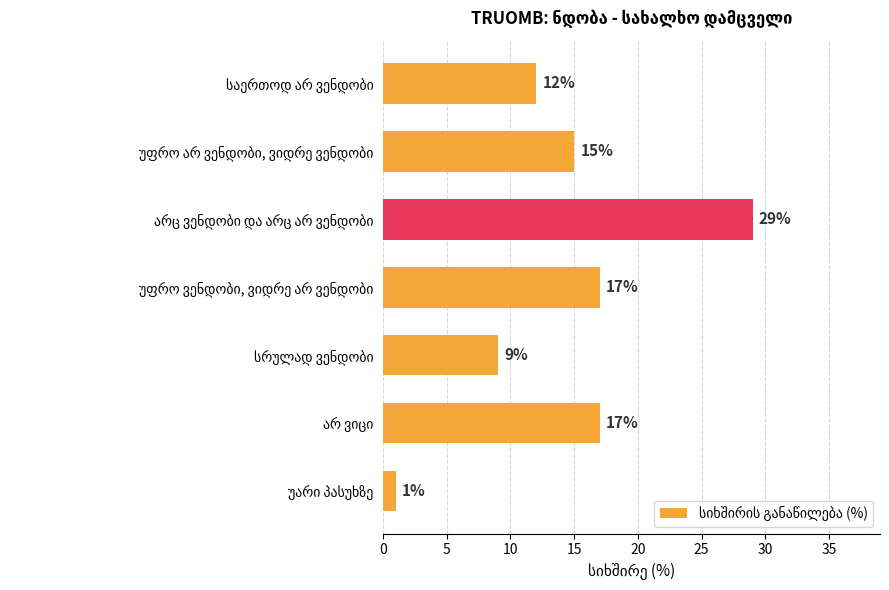

Reading bottom to top, extract all data points from this chart.

1	17	9	17	29	15	12